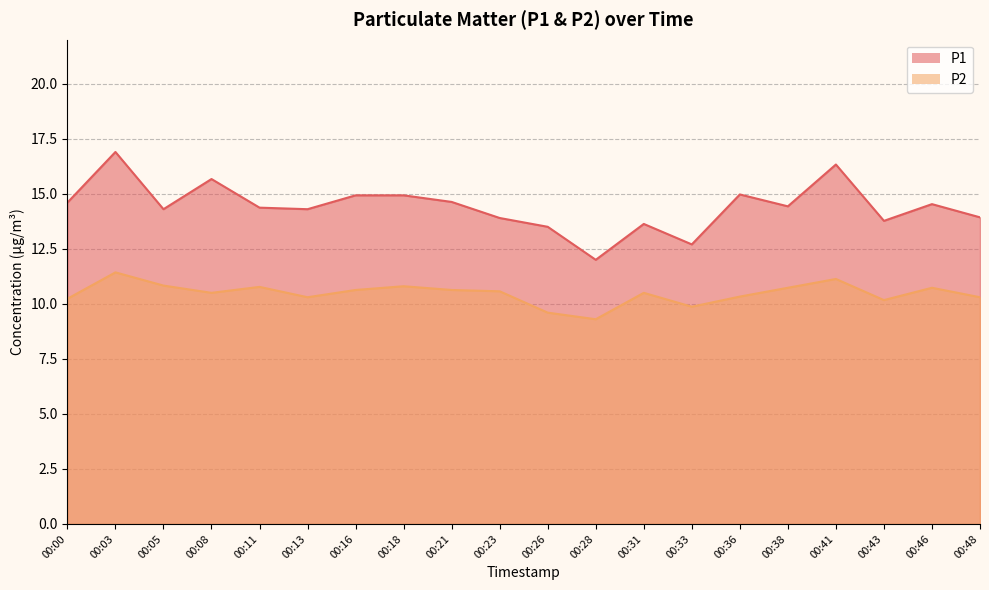

Count the number of categories in the chart.

20